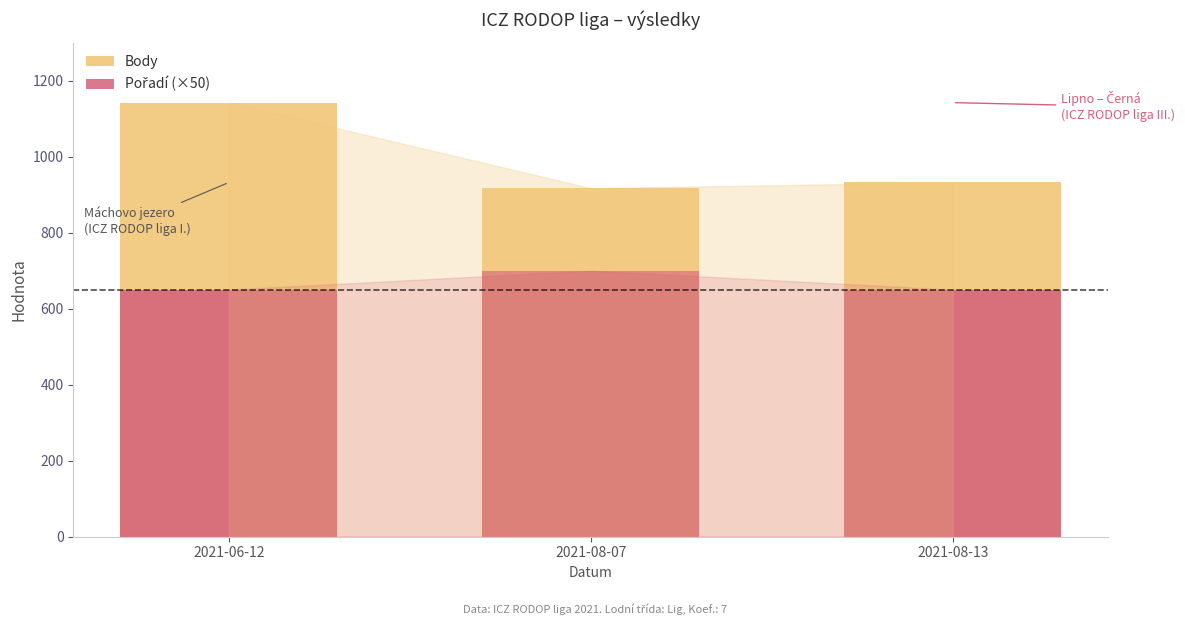

At which label is Body closest to 1029?

2021-08-13